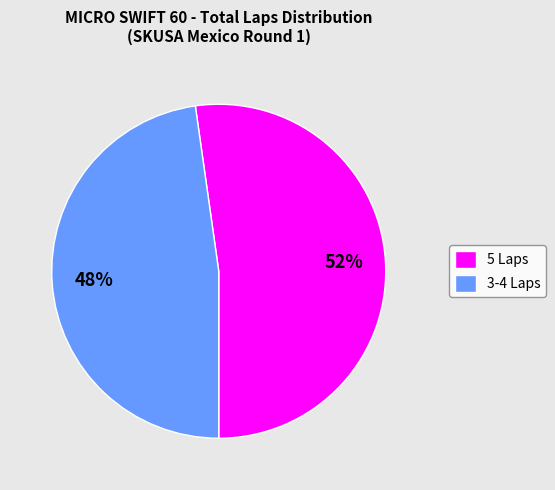

What percentage is the 3-4 Laps slice, to the nearest percent?

48%